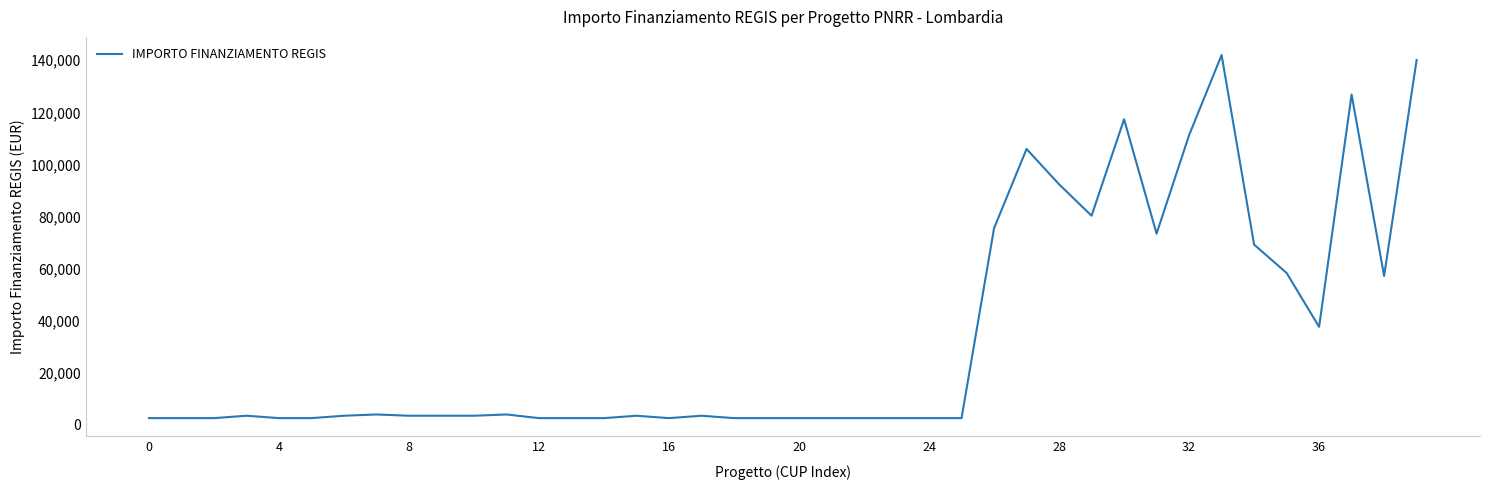

What is the smallest value displayed?

2498.0